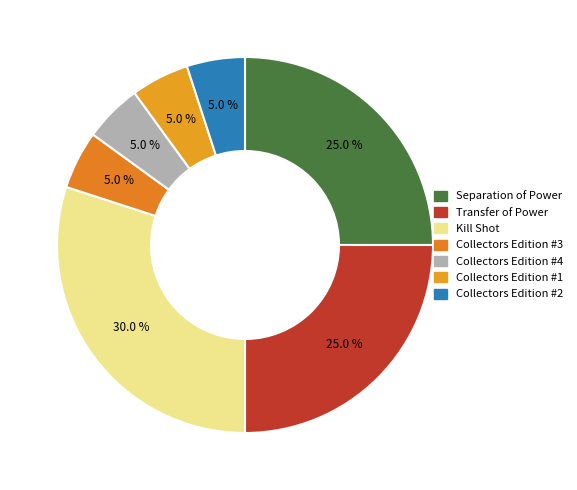

The Collectors Edition #4 slice represents 5% of the pie. True or false?

True